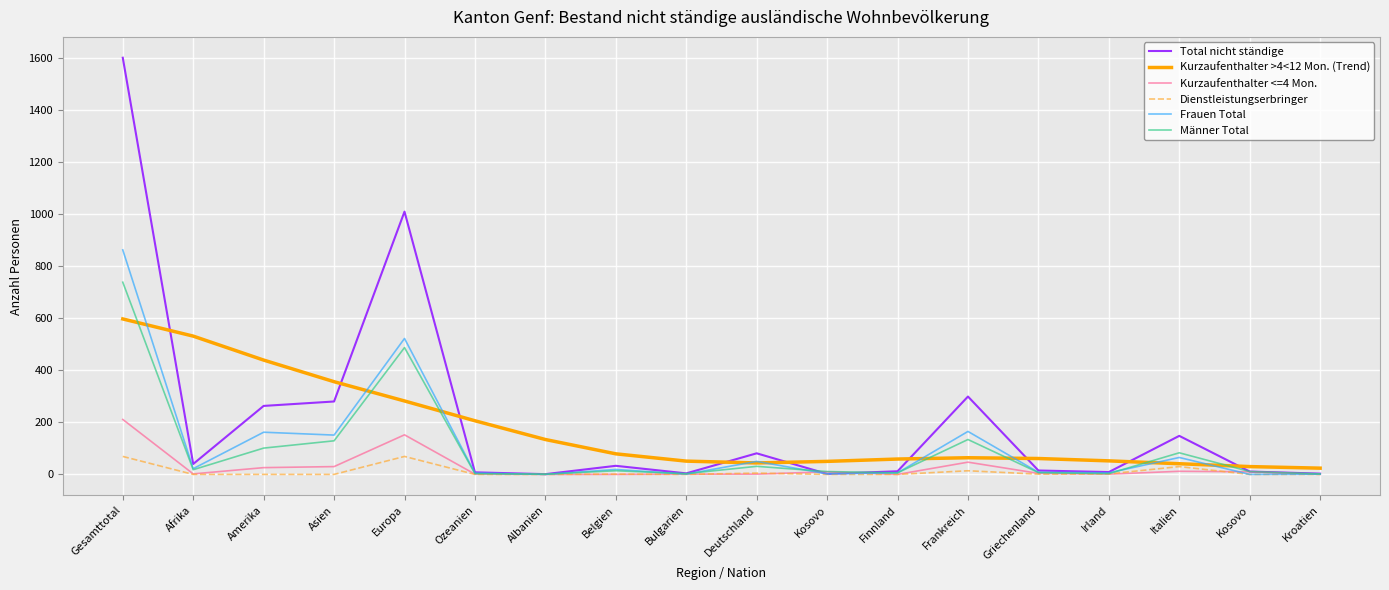

Does the chart display data point markers on the line(s)?

No